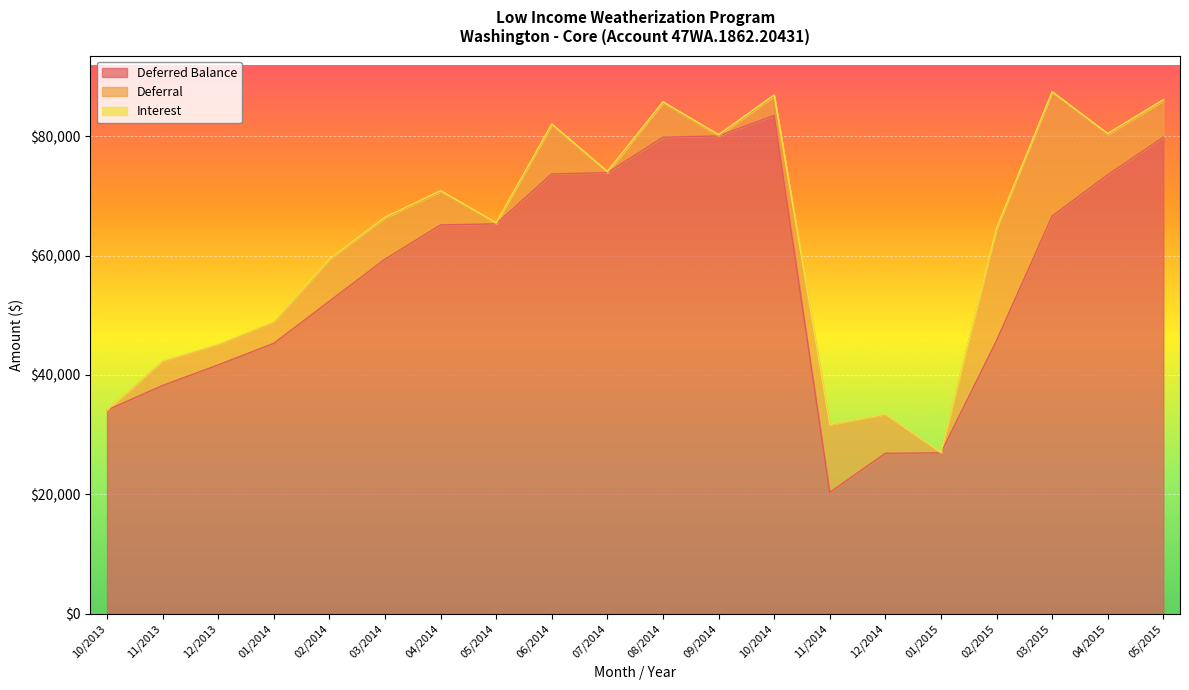

The value of Interest at 04/2015 is 177.9. True or false?

True